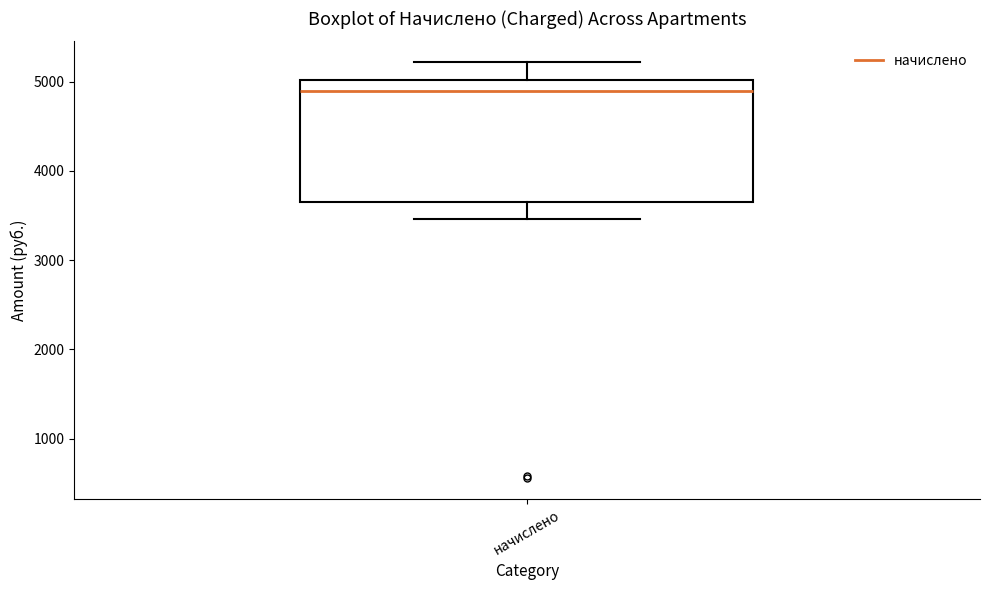

Transcribe this box plot: give where the median line is, the range the box spans, and where the two whiskers end, as read against the y-axis. The values are not printed on the chart, so give them approximately, as read against the axis.

median 4900, box 3600 to 5000, whiskers 3500 to 5200